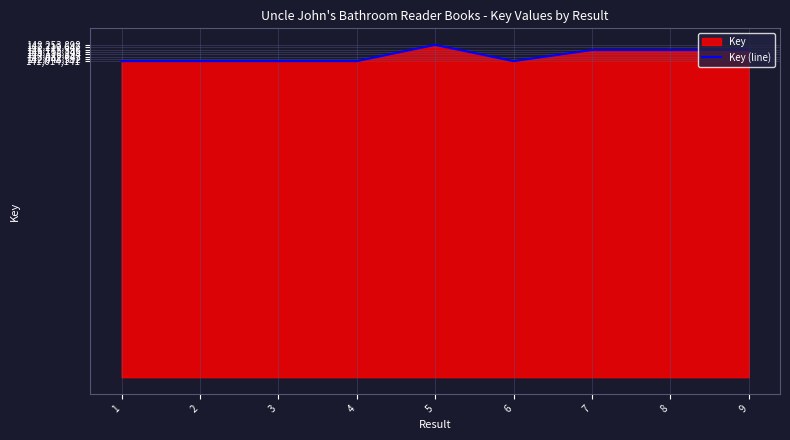

Which label corresponds to the smallest value in the chart?

4